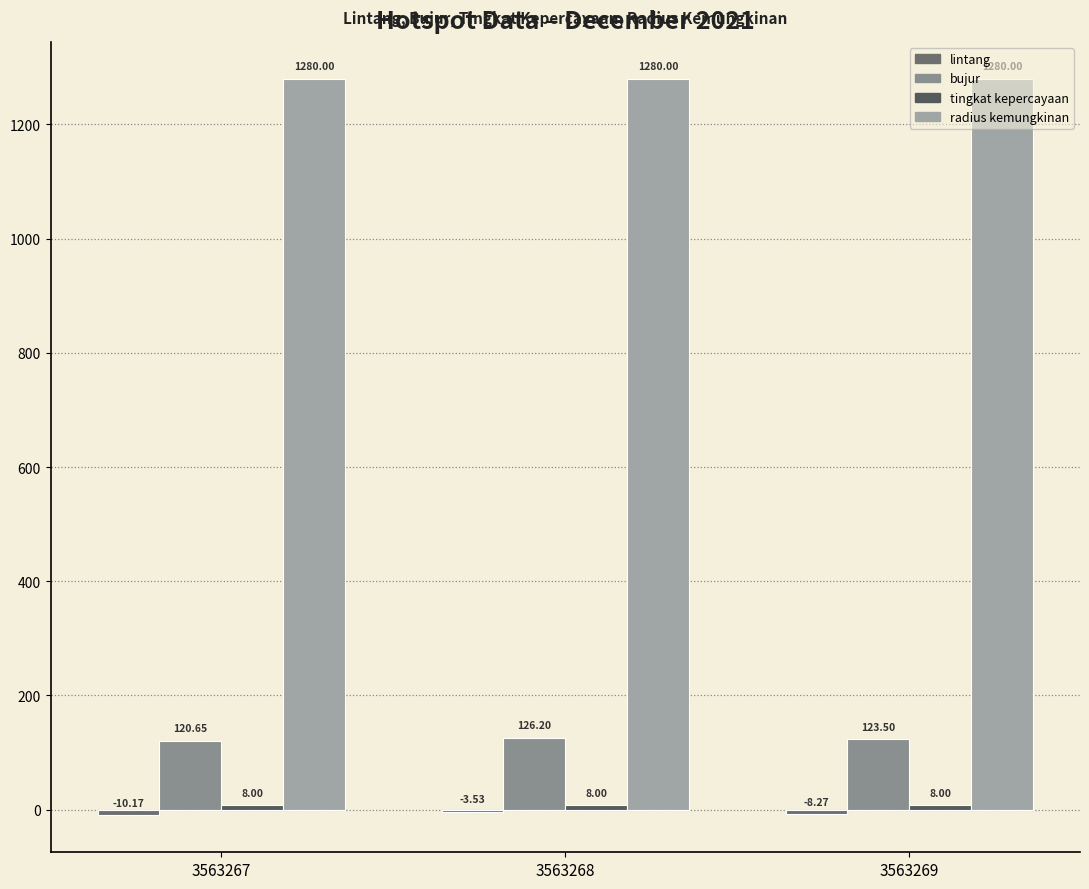

At how many categories does at least one series exceed 298?

3